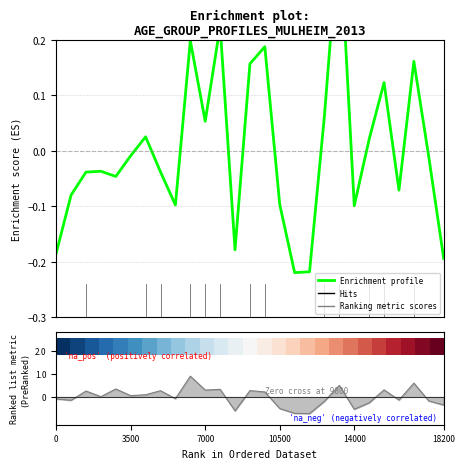

The value of Enrichment profile at 11 is 0.2. True or false?

True